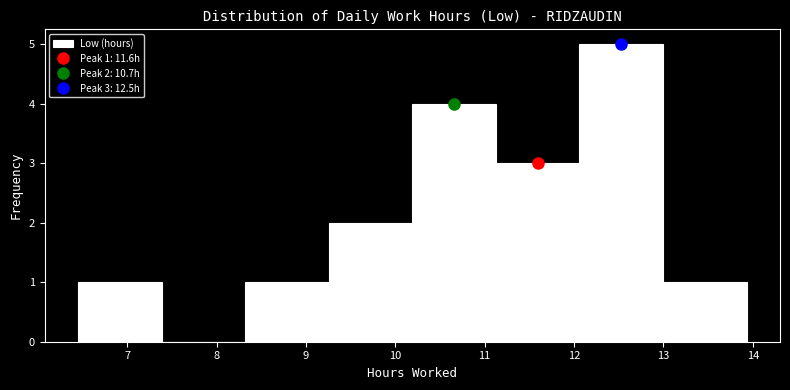

Over which range of the x-axis is the bar tallest?

12.1 to 13.0